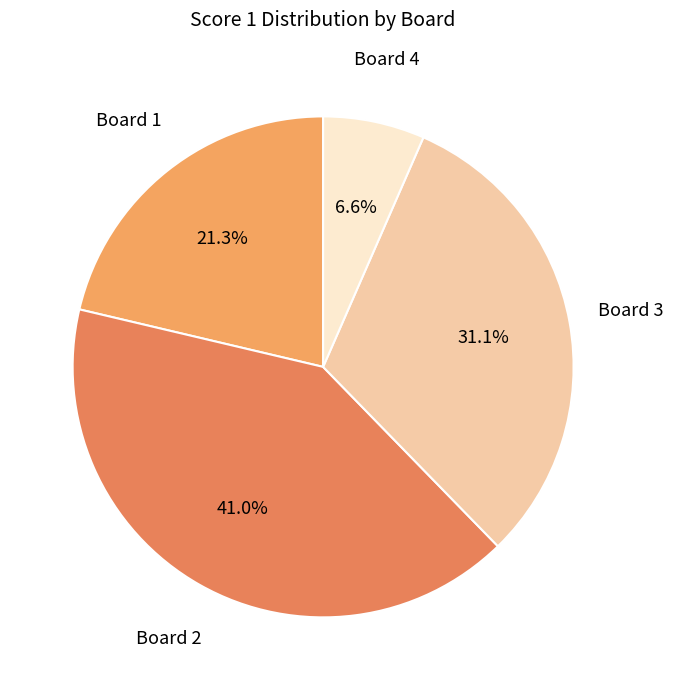

What is the smallest slice in the pie chart?

Board 4